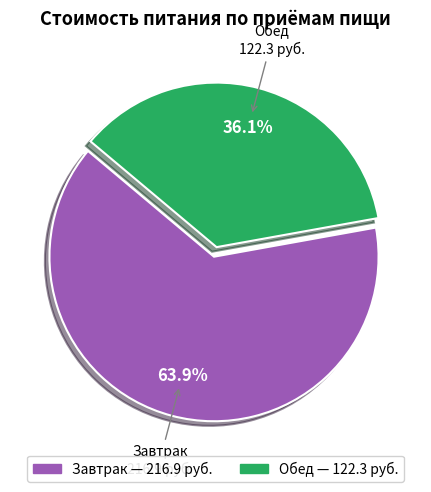

Which category accounts for the majority?

Завтрак